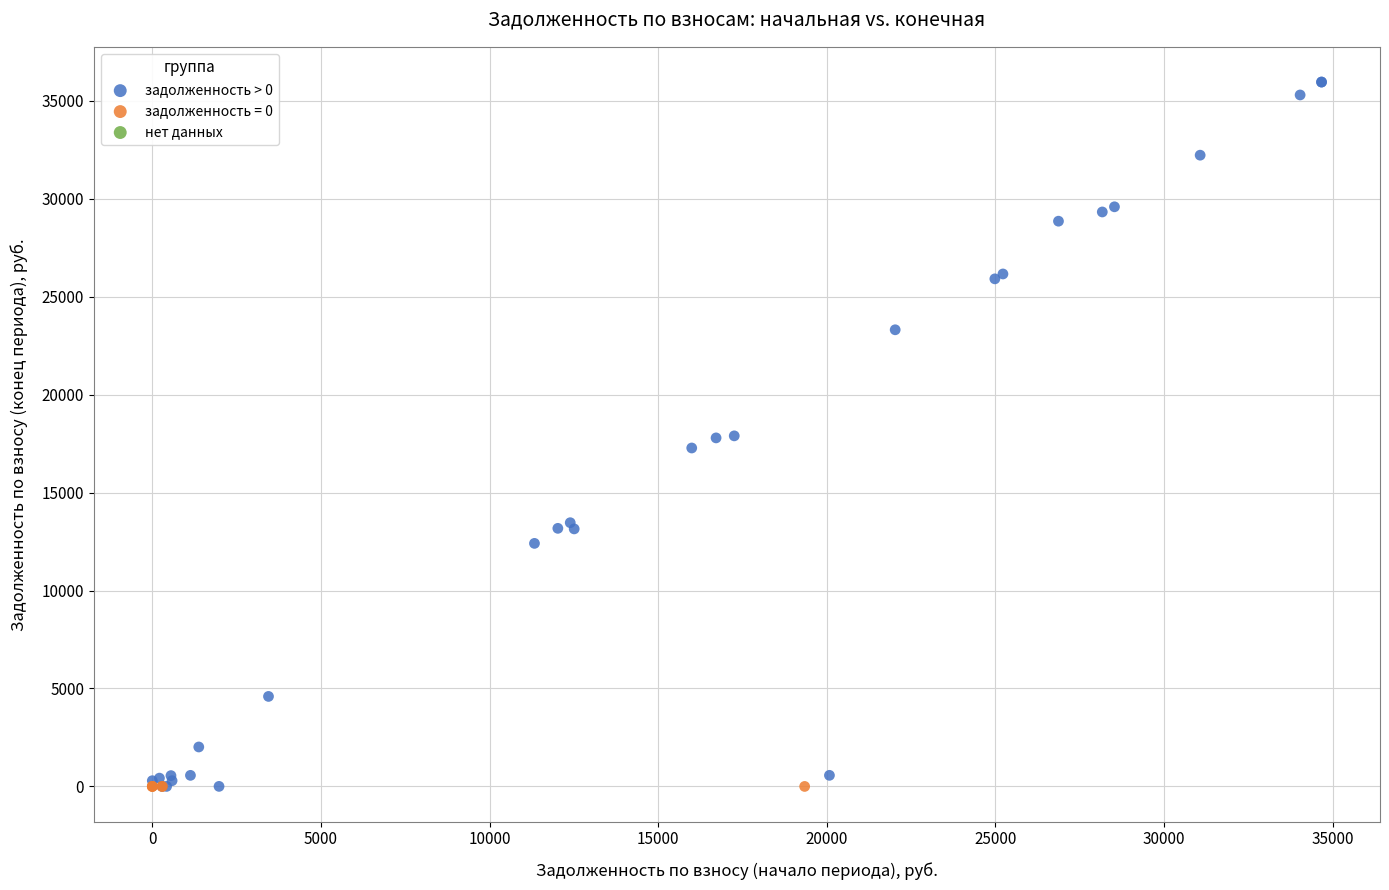

Which series reaches the maximum Y coordinate?

задолженность > 0